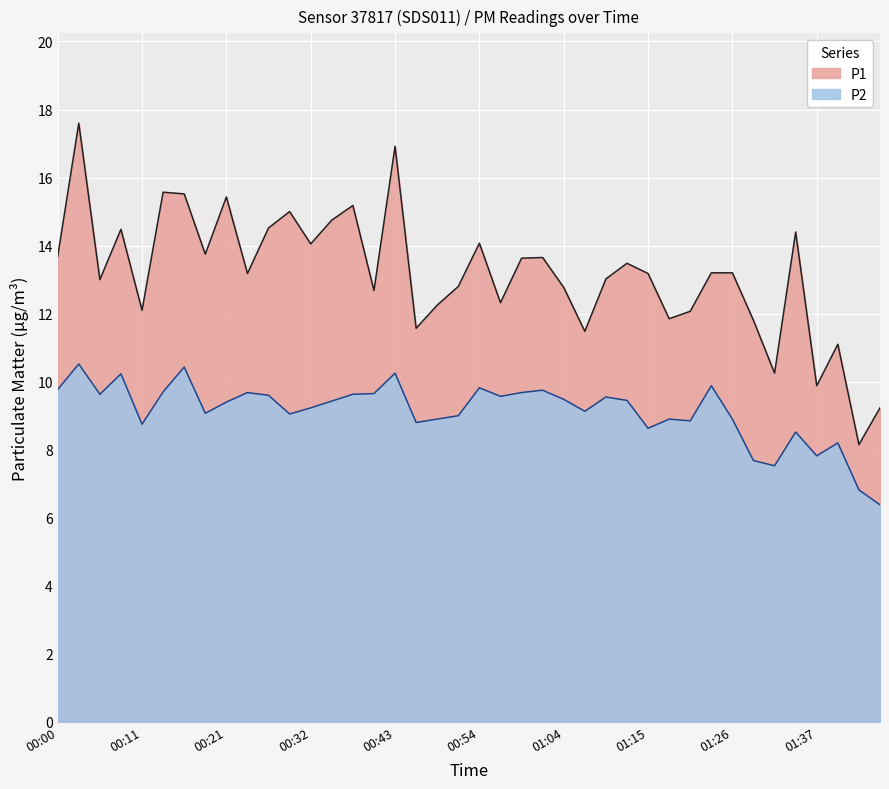

Reading right to left, transcribe all the data shown in this chart.

P1: 01:48=9.2	01:45=8.2	01:40=11.1	01:37=9.9	01:34=14.4	01:32=10.2	01:29=11.8	01:26=13.2	01:23=13.2	01:21=12.1	01:18=11.8	01:15=13.2	01:13=13.5	01:10=13.0	01:07=11.5	01:04=12.8	01:02=13.7	00:59=13.6	00:56=12.3	00:54=14.1	00:51=12.8	00:48=12.2	00:46=11.6	00:43=16.9	00:40=12.7	00:38=15.2	00:35=14.8	00:32=14.1	00:29=15.0	00:27=14.5	00:24=13.2	00:21=15.4	00:19=13.8	00:16=15.5	00:13=15.6	00:11=12.1	00:08=14.5	00:05=13.0	00:03=17.6	00:00=13.7
P2: 01:48=6.4	01:45=6.8	01:40=8.2	01:37=7.8	01:34=8.5	01:32=7.5	01:29=7.7	01:26=8.9	01:23=9.9	01:21=8.8	01:18=8.9	01:15=8.6	01:13=9.4	01:10=9.6	01:07=9.1	01:04=9.5	01:02=9.8	00:59=9.7	00:56=9.6	00:54=9.8	00:51=9.0	00:48=8.9	00:46=8.8	00:43=10.2	00:40=9.7	00:38=9.6	00:35=9.4	00:32=9.2	00:29=9.1	00:27=9.6	00:24=9.7	00:21=9.4	00:19=9.1	00:16=10.4	00:13=9.7	00:11=8.8	00:08=10.2	00:05=9.6	00:03=10.5	00:00=9.8